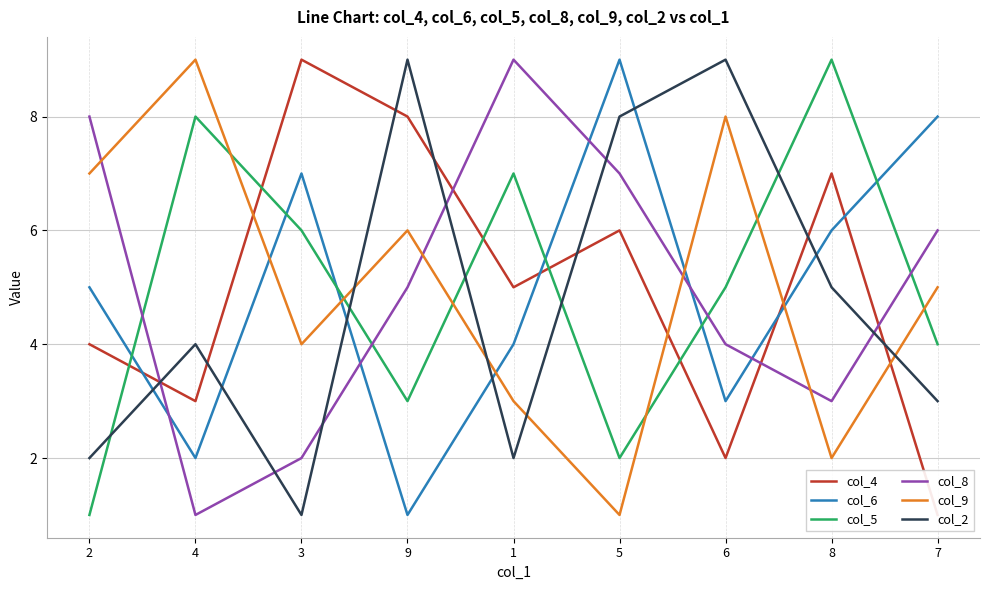

Which category has the lowest value in the col_9 series?

5